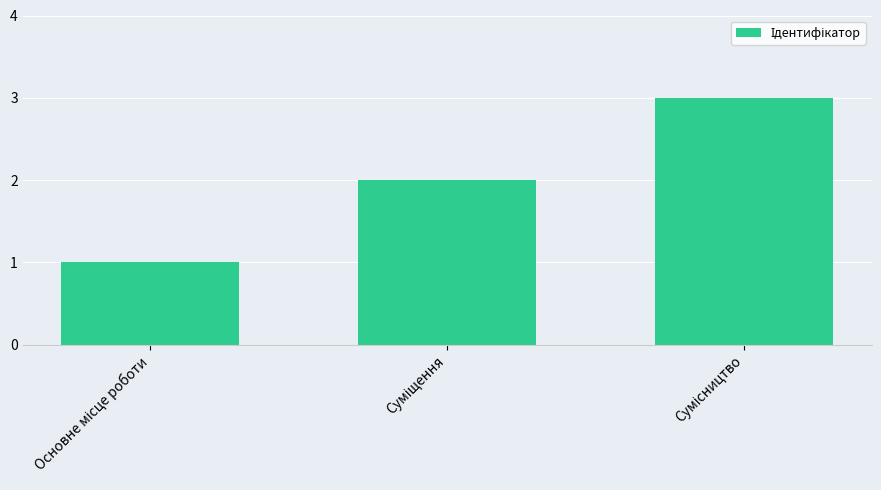

What is the greatest value displayed?

3